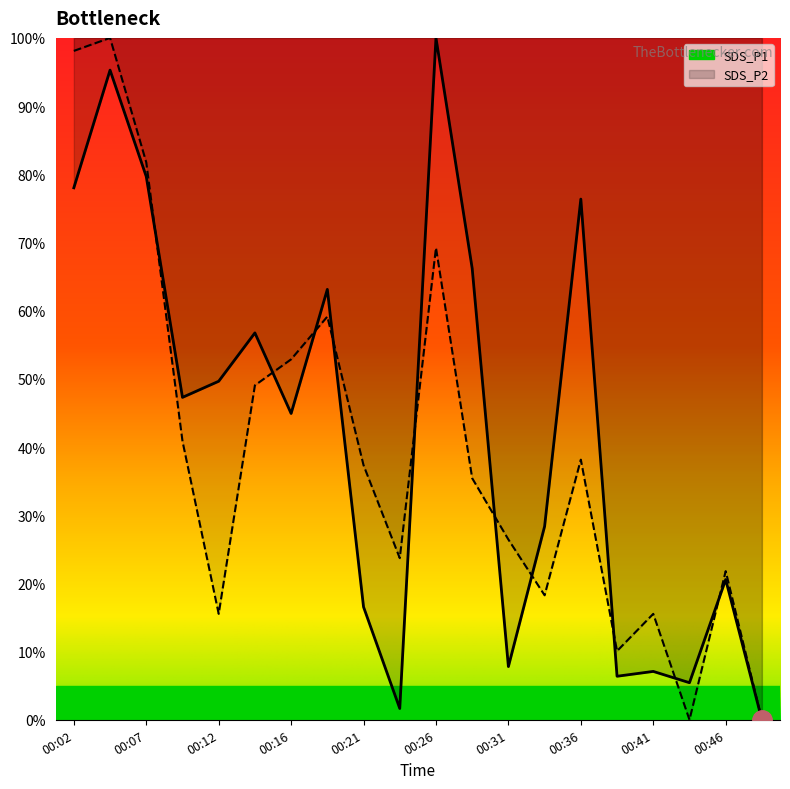

At how many categories does at least one series exceed 62?

7